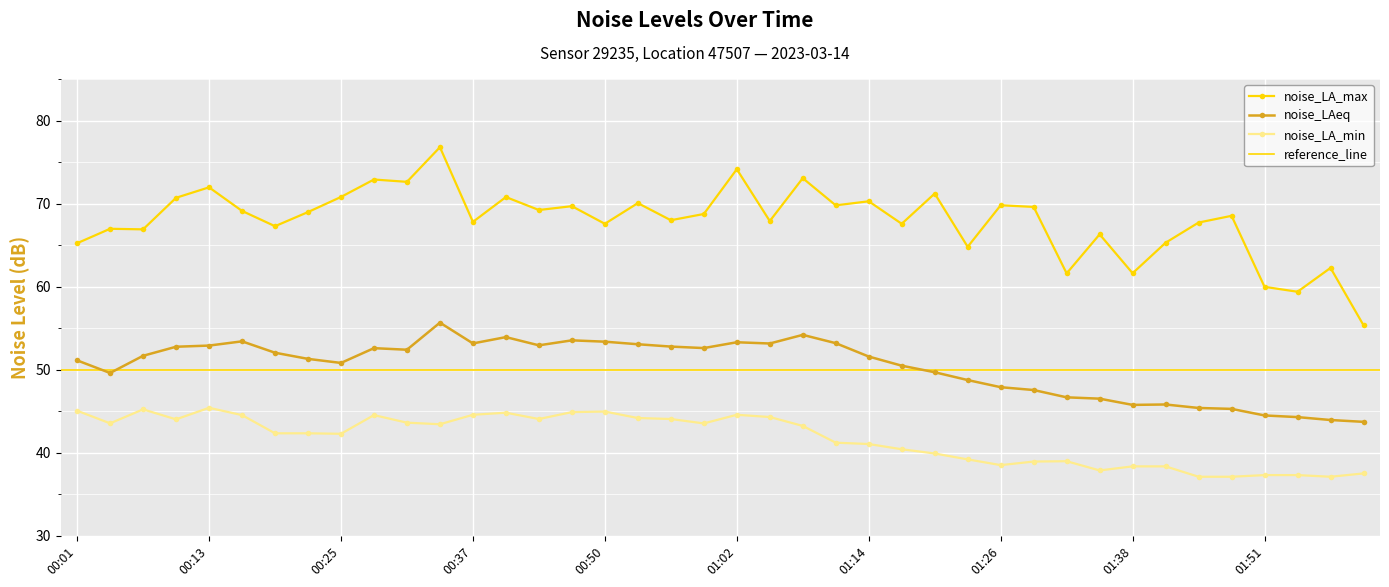

The value of noise_LA_min at 00:37 is 44.6. True or false?

True